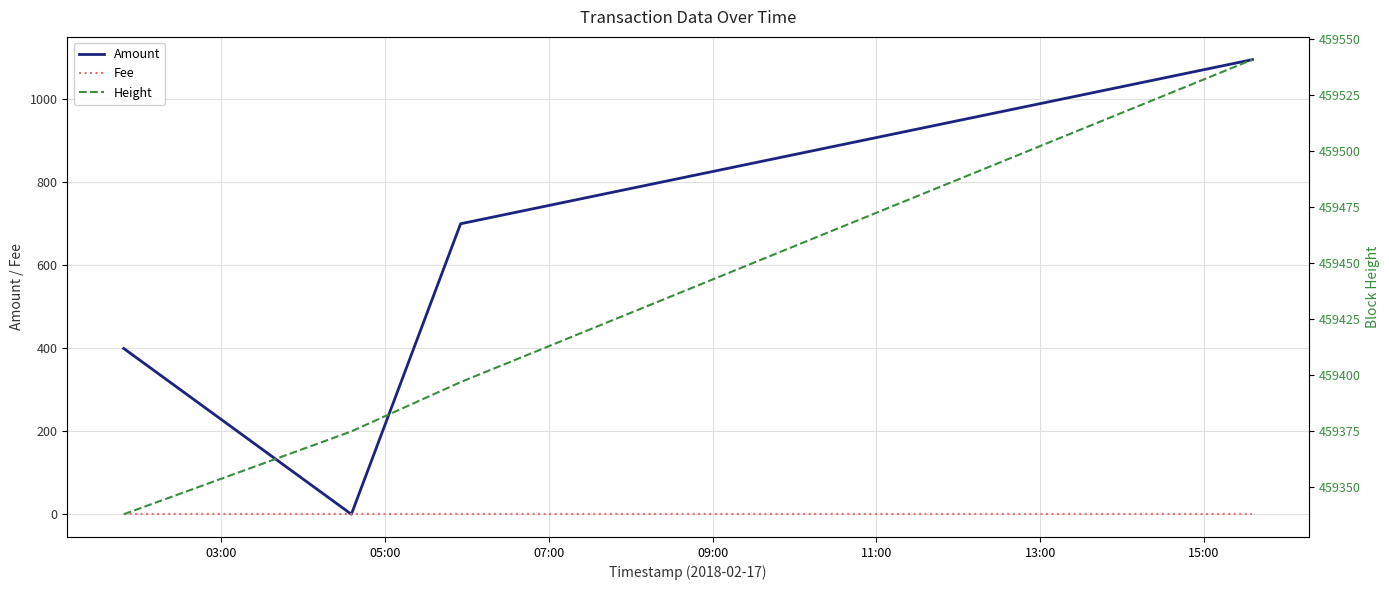

The value of Height at 11:00 is 289530. True or false?

False